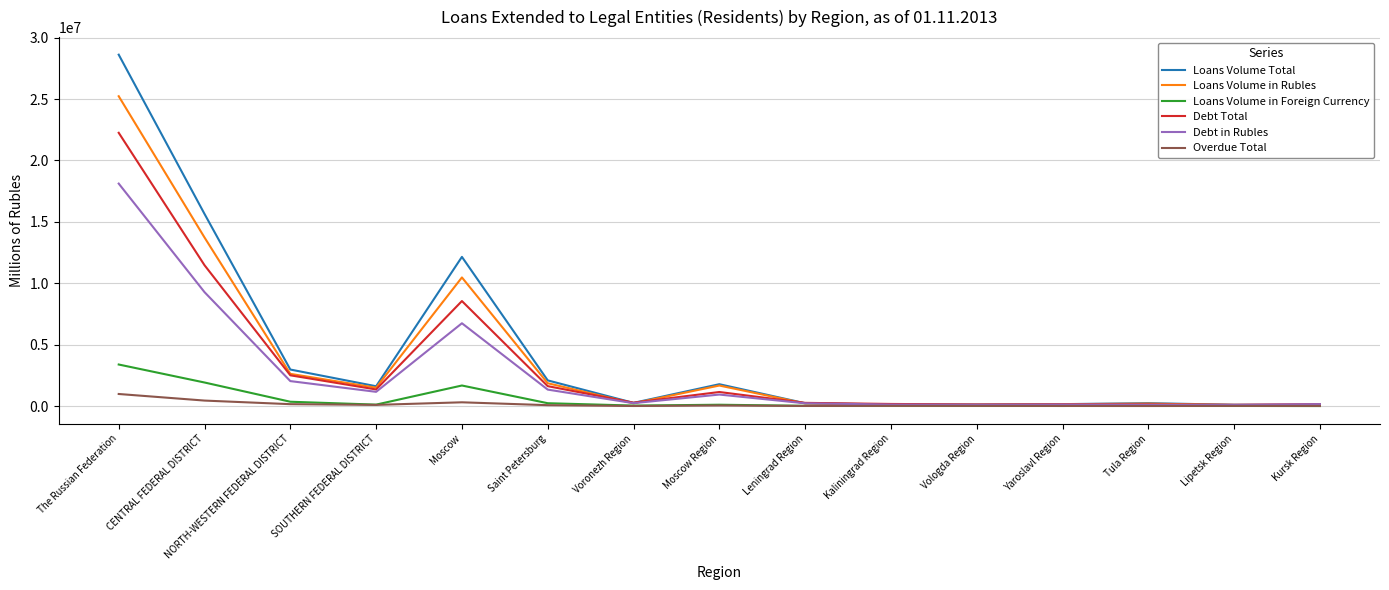

What is the difference between the maximum and second lowest values in the Loans Volume in Foreign Currency series?

3377838